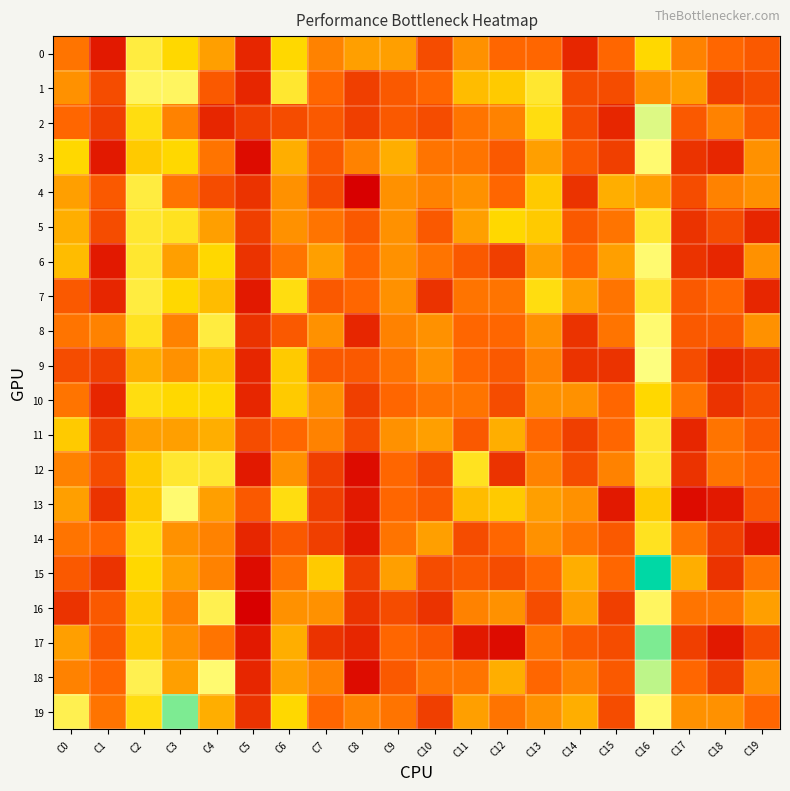

Rank the series at C8 from lowest to highest value.

4, 12, 18, 13, 14, 8, 17, 16, 1, 2, 10, 15, 11, 5, 9, 6, 7, 3, 19, 0